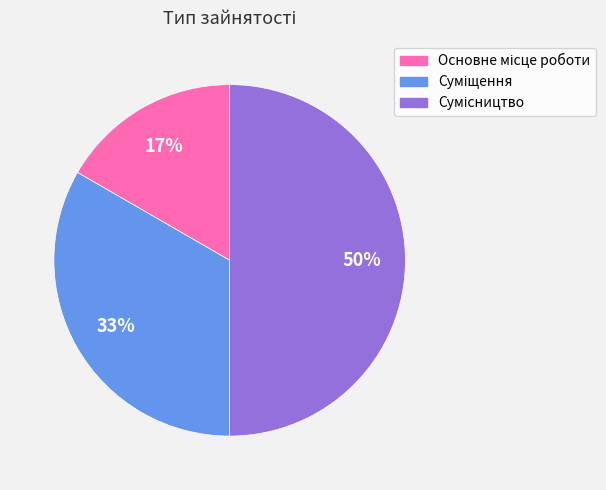

To the nearest percent, what is the difference between the largest and smallest slice percentages?

33%